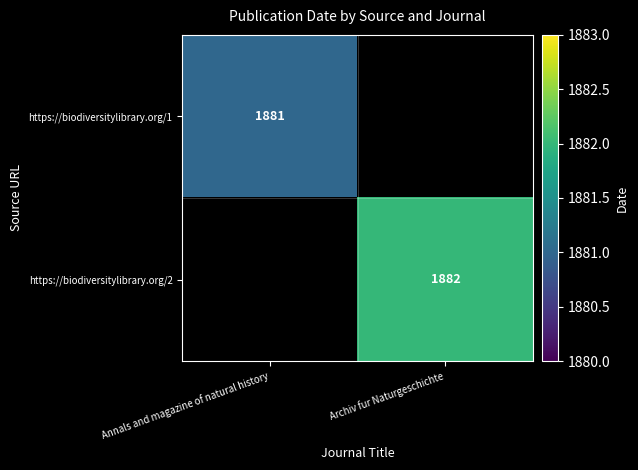

True or false: https://biodiversitylibrary.org/1 has a value of 2798 at Annals and magazine of natural history.

False